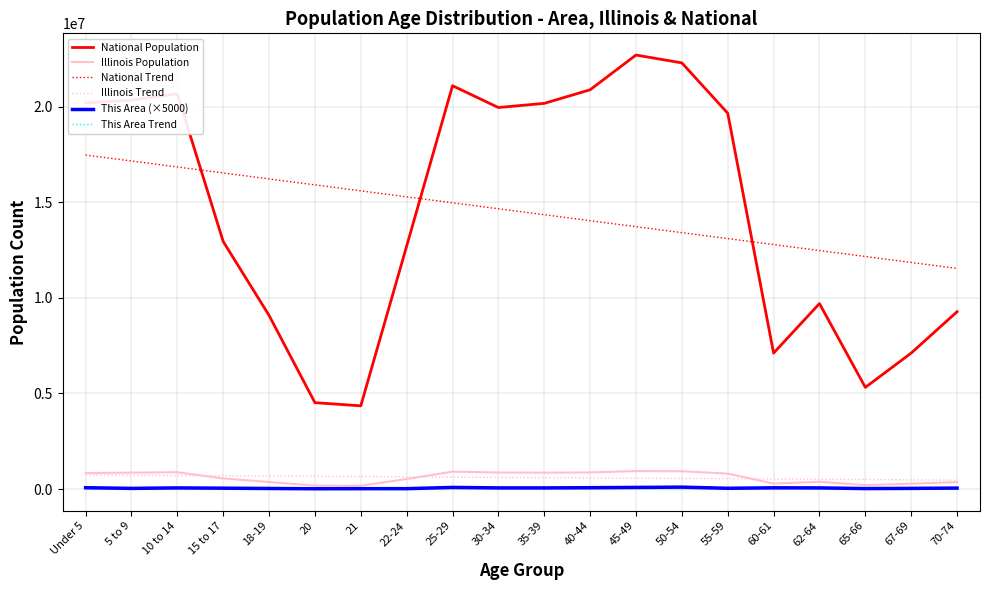

What is the minimum value for National Trend?

11542906.3